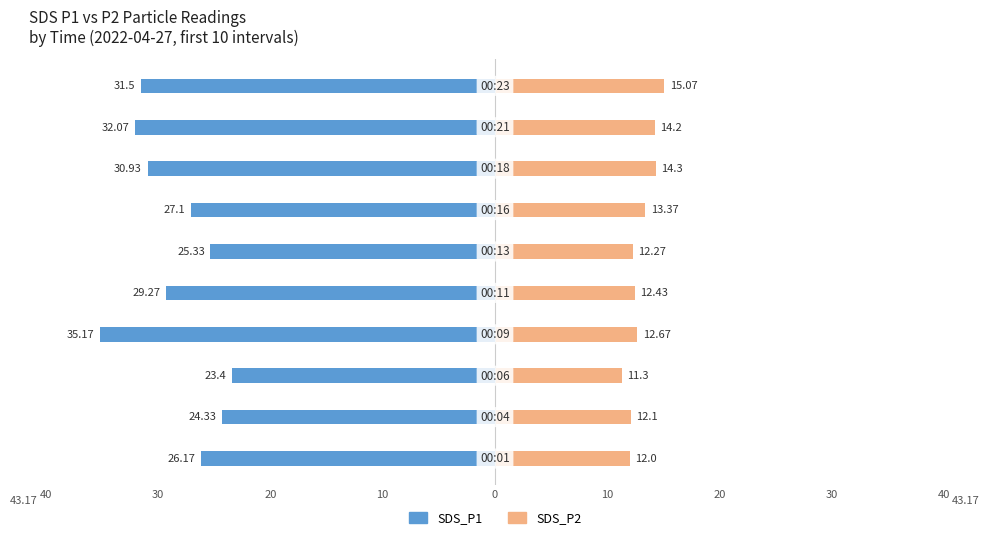

How many bars are there in each group?

2